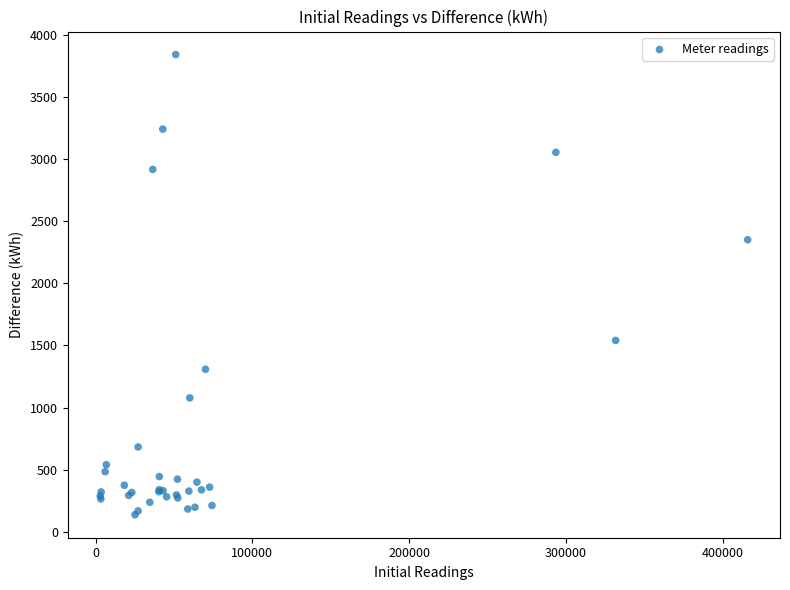

What Y value in the scatter plot is closest to 1989?

2350